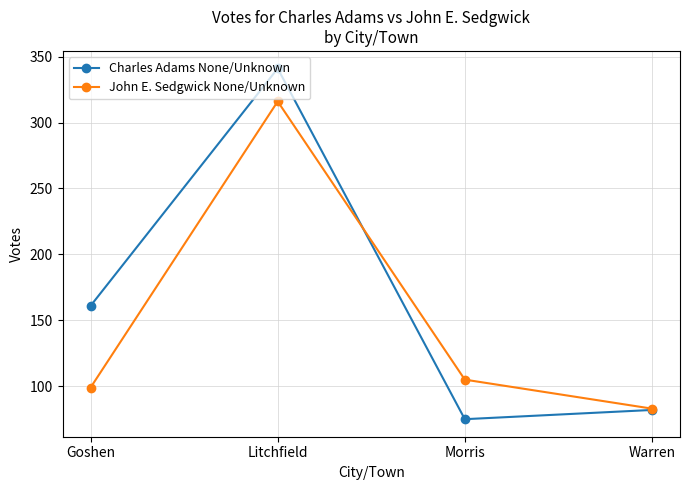

What is the difference between the second highest and minimum values in the John E. Sedgwick None/Unknown series?

22